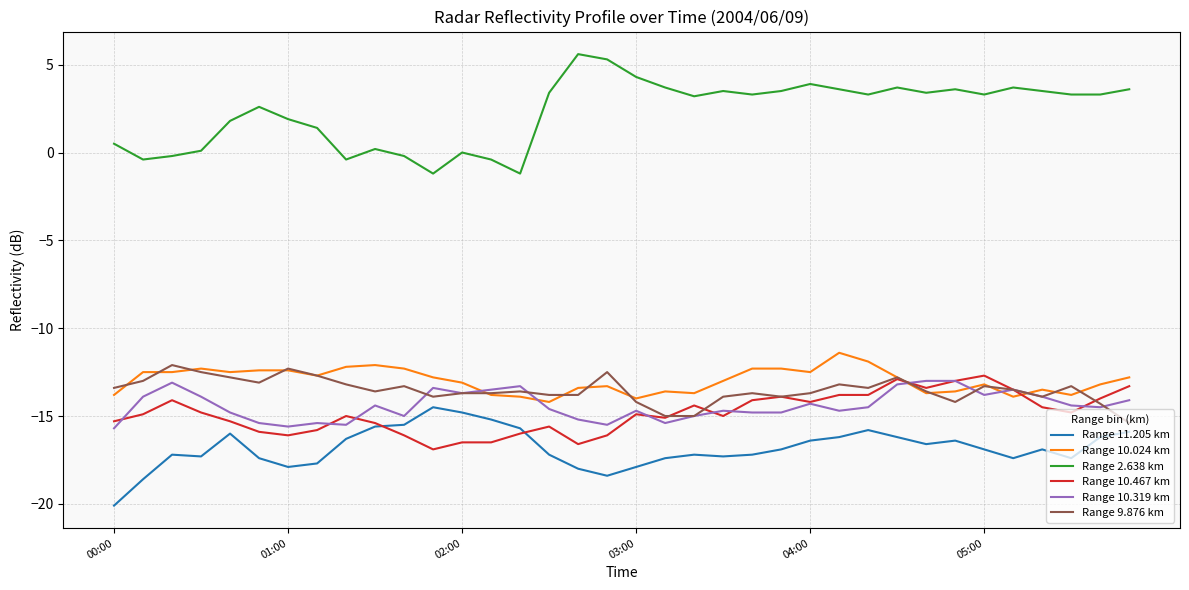

What is the average value of the Range 11.205 km series?

-16.8